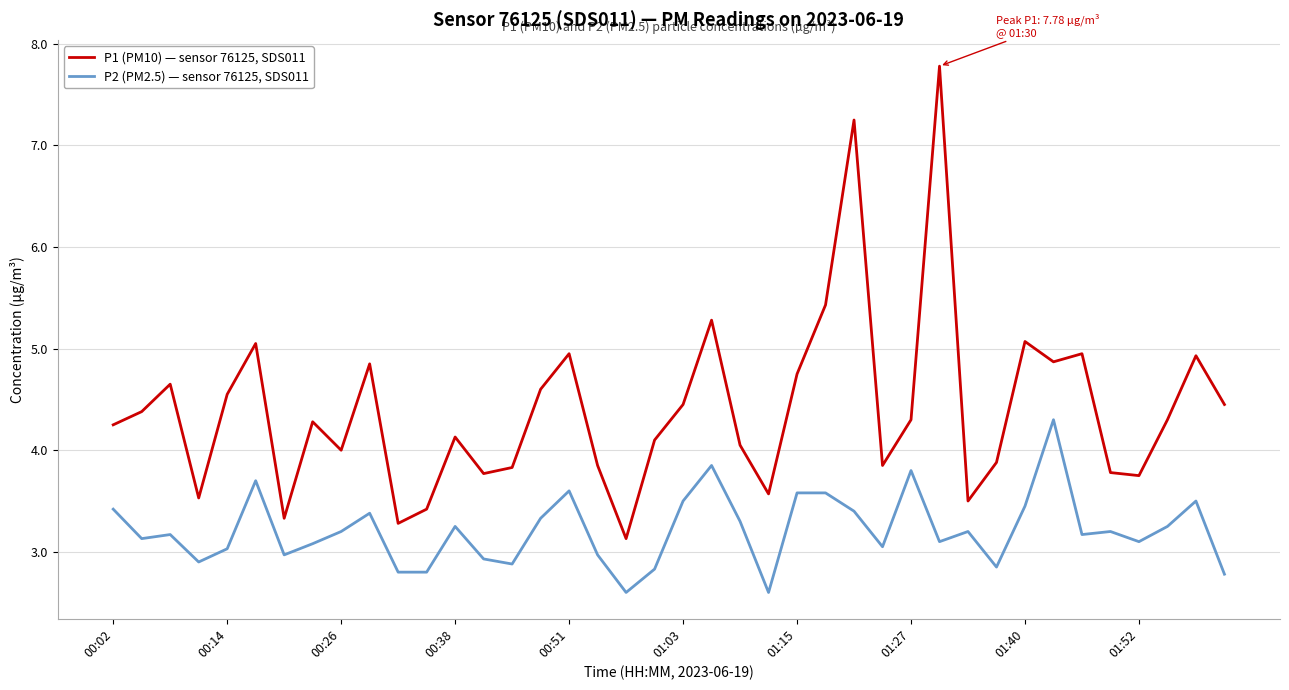

Which series has the largest total across all categories?

P1 (PM10) — sensor 76125, SDS011